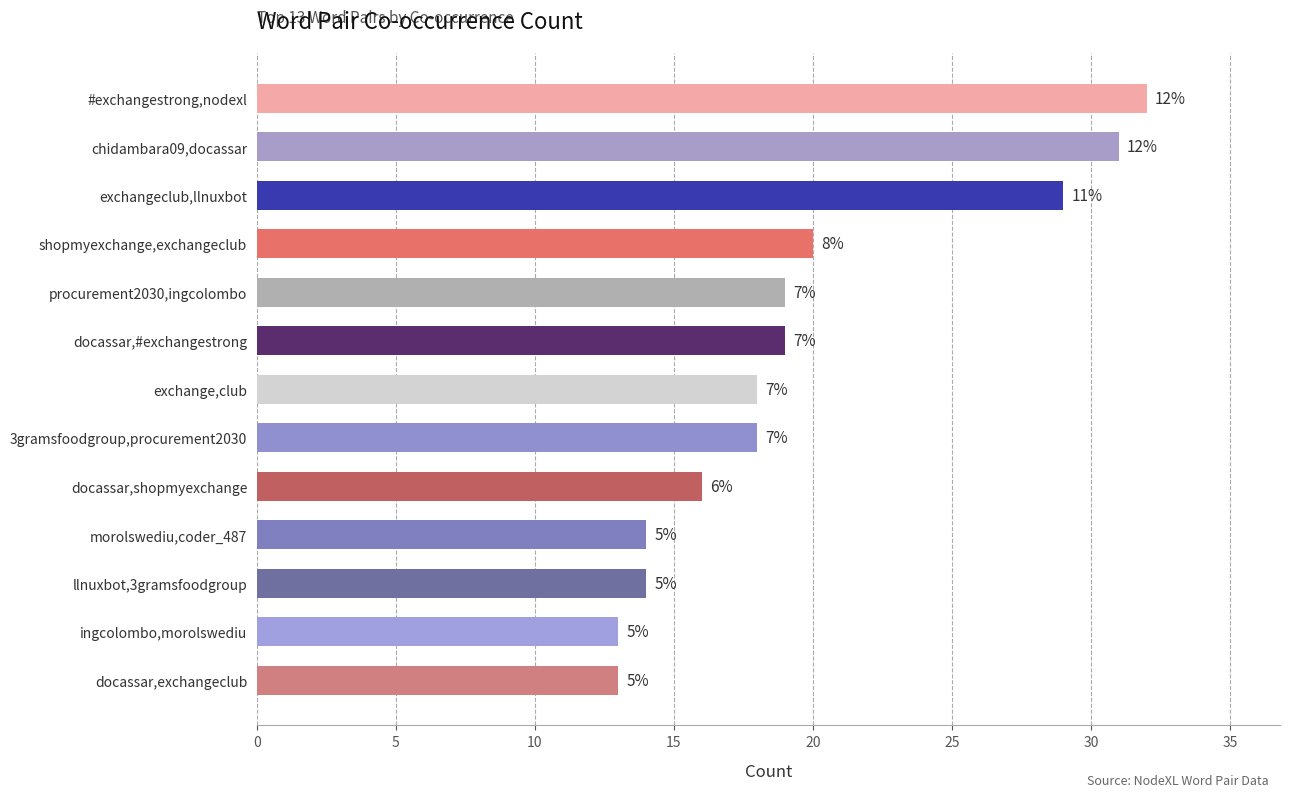

How many bars are there in total?

13